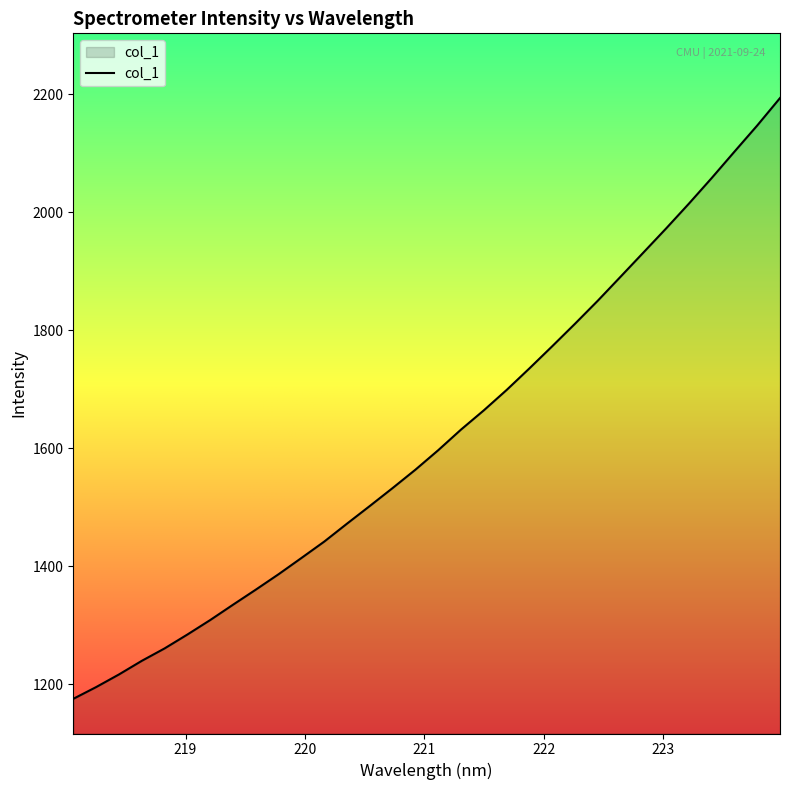

How many lines are shown in the chart?

1